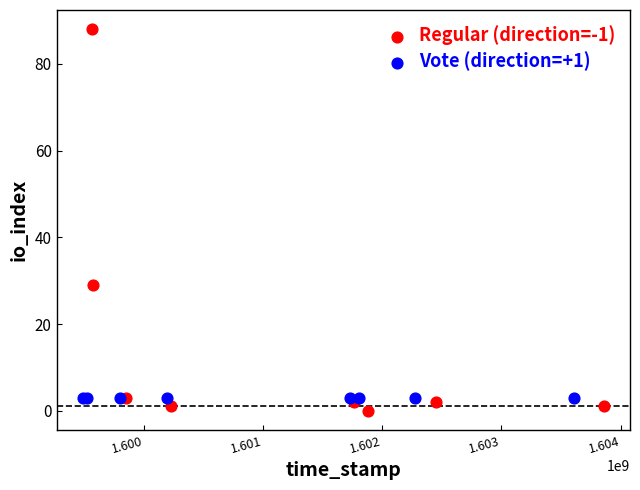

Which series contains the highest Y value?

Regular (direction=-1)